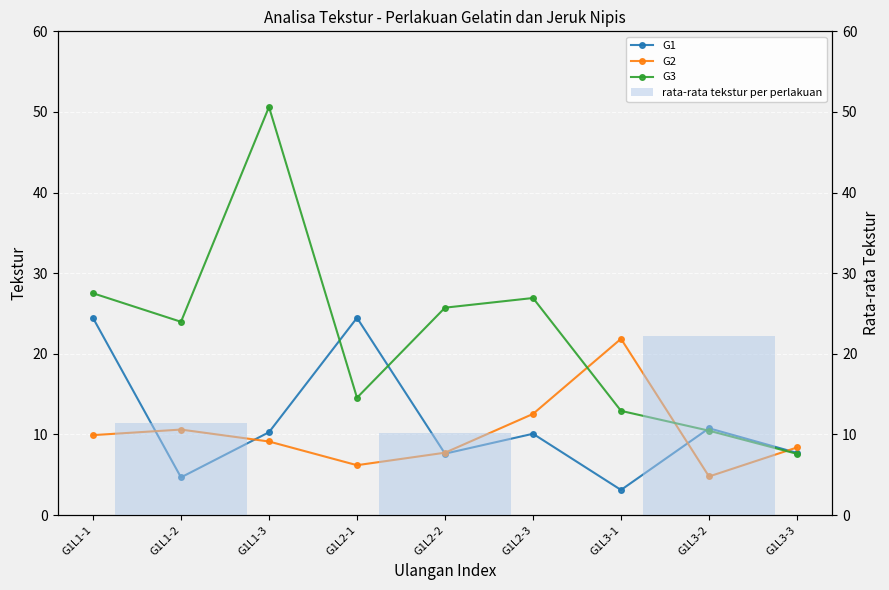

Is it true that G3 equals 50.6 at G1L1-3?

True